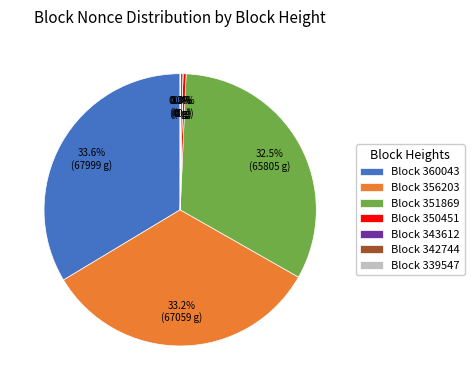

Which has a higher value, Block 350451 or Block 360043?

Block 360043